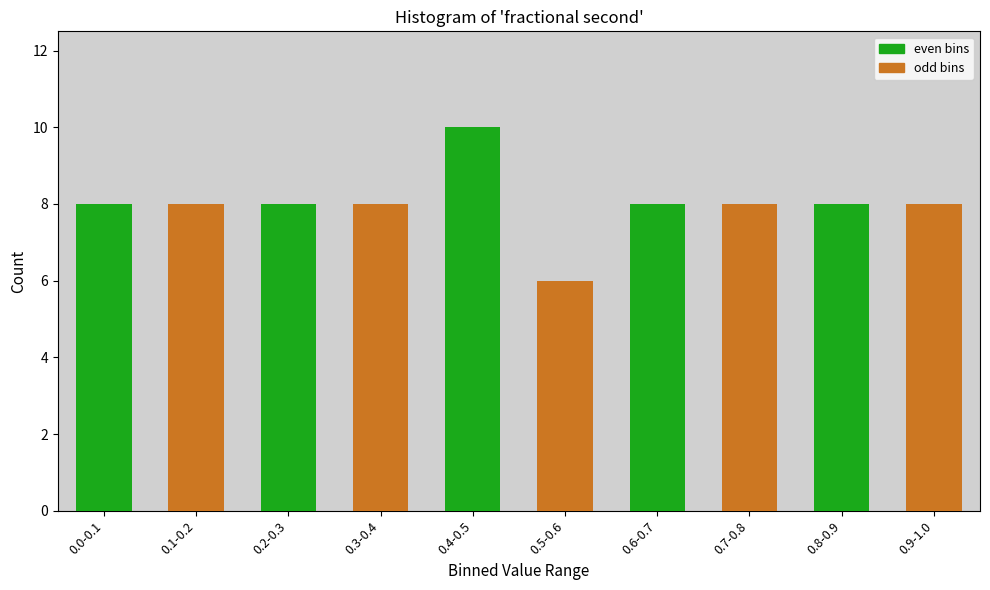

Reading left to right, transcribe all the data shown in this chart.

0.0-0.1=8	0.1-0.2=8	0.2-0.3=8	0.3-0.4=8	0.4-0.5=10	0.5-0.6=6	0.6-0.7=8	0.7-0.8=8	0.8-0.9=8	0.9-1.0=8